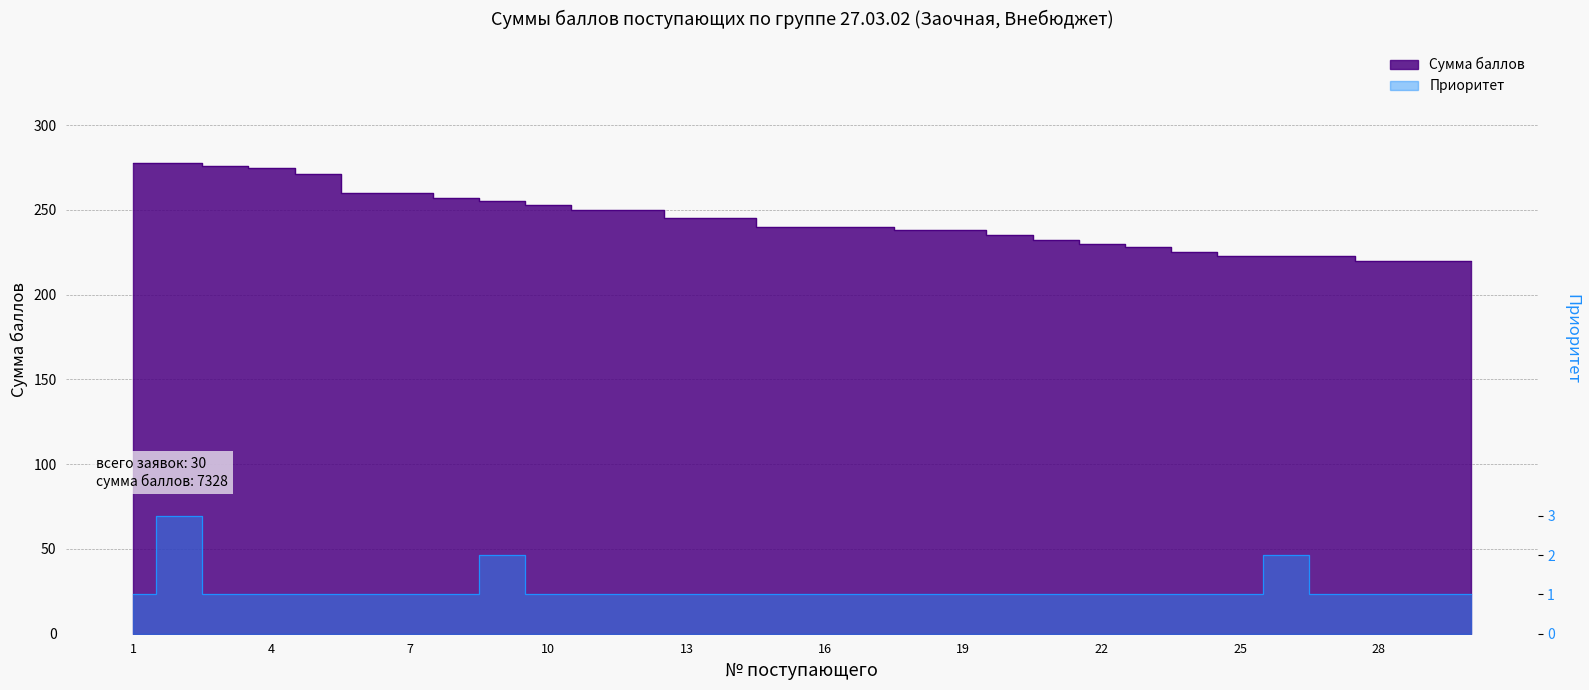

Reading left to right, extract all data points from this chart.

Сумма баллов: 1=278	2=278	3=276	4=275	5=271	6=260	7=260	8=257	9=255	10=253	11=250	12=250	13=245	14=245	15=240	16=240	17=240	18=238	19=238	20=235	21=232	22=230	23=228	24=225	25=223	26=223	27=223	28=220	29=220	30=220
Приоритет: 1=1	2=3	3=1	4=1	5=1	6=1	7=1	8=1	9=2	10=1	11=1	12=1	13=1	14=1	15=1	16=1	17=1	18=1	19=1	20=1	21=1	22=1	23=1	24=1	25=1	26=2	27=1	28=1	29=1	30=1